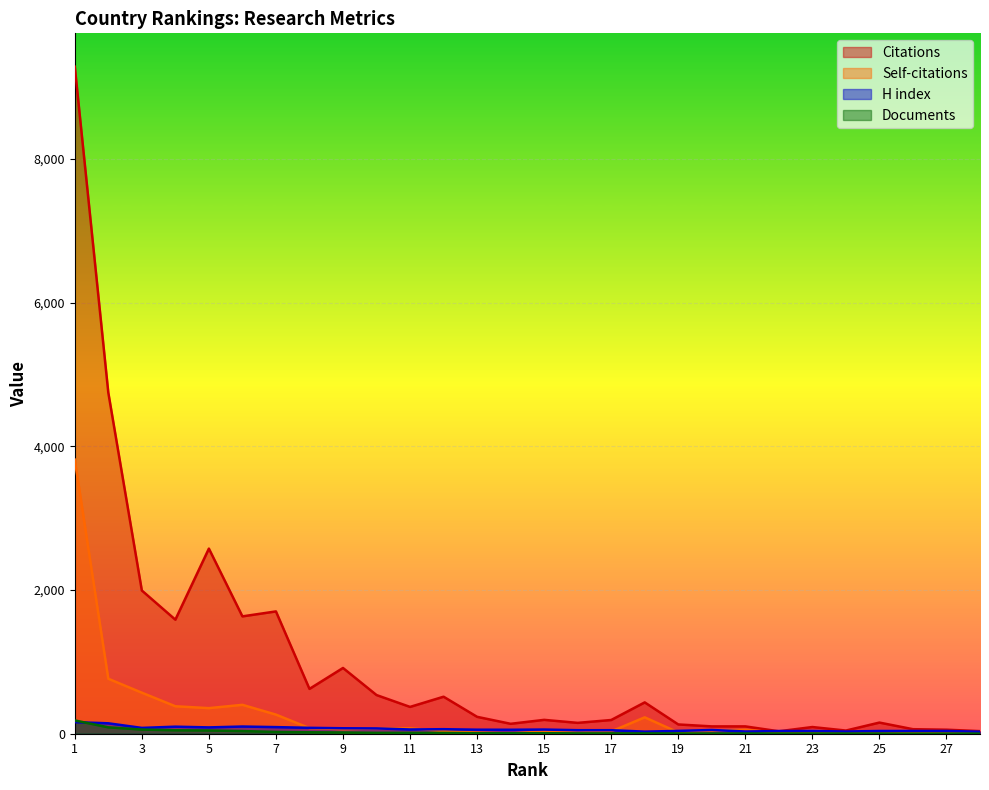

Is it true that Self-citations equals 28 at 16?

False